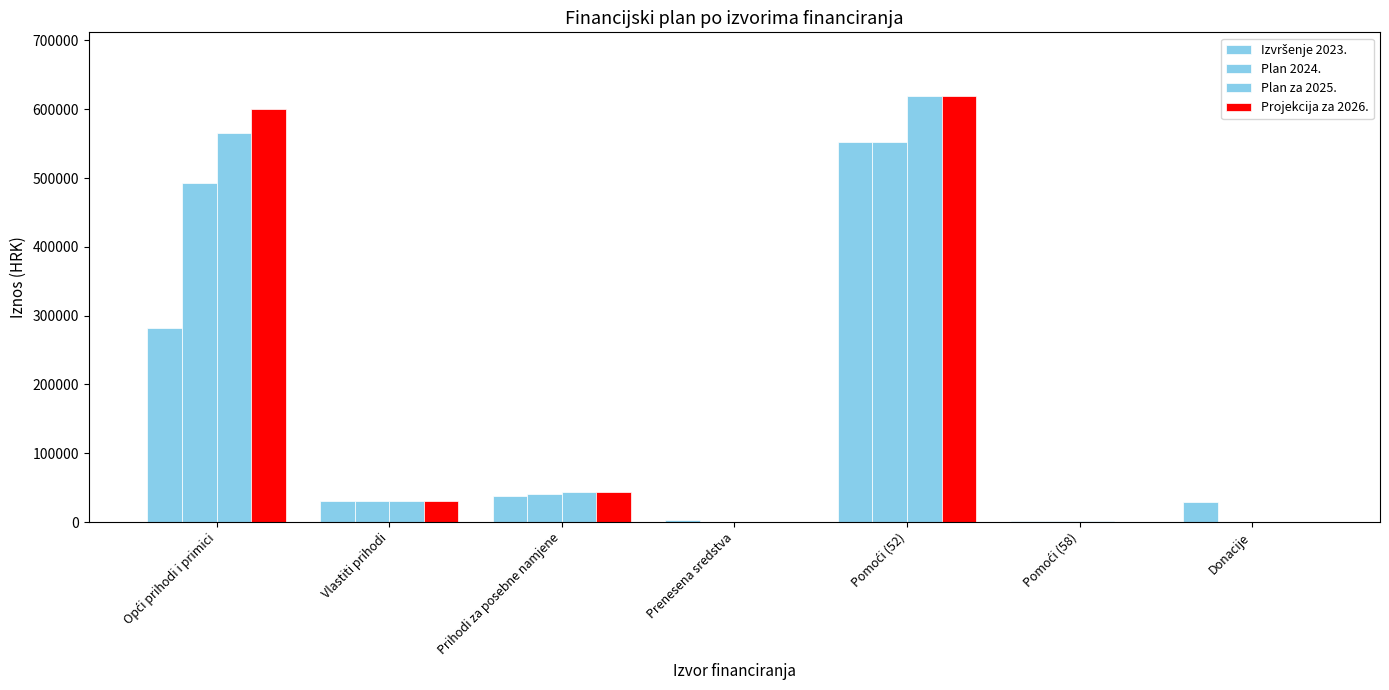

How many groups of bars are there?

7